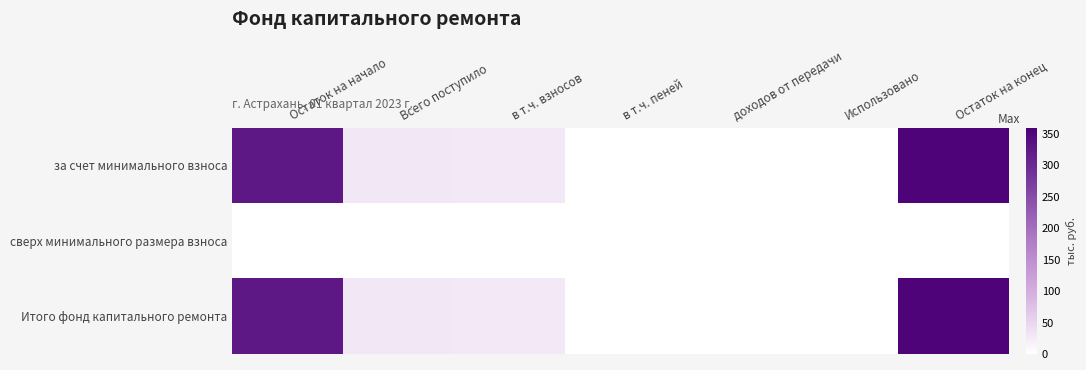

Which series has the largest range (max minus min)?

за счет минимального взноса